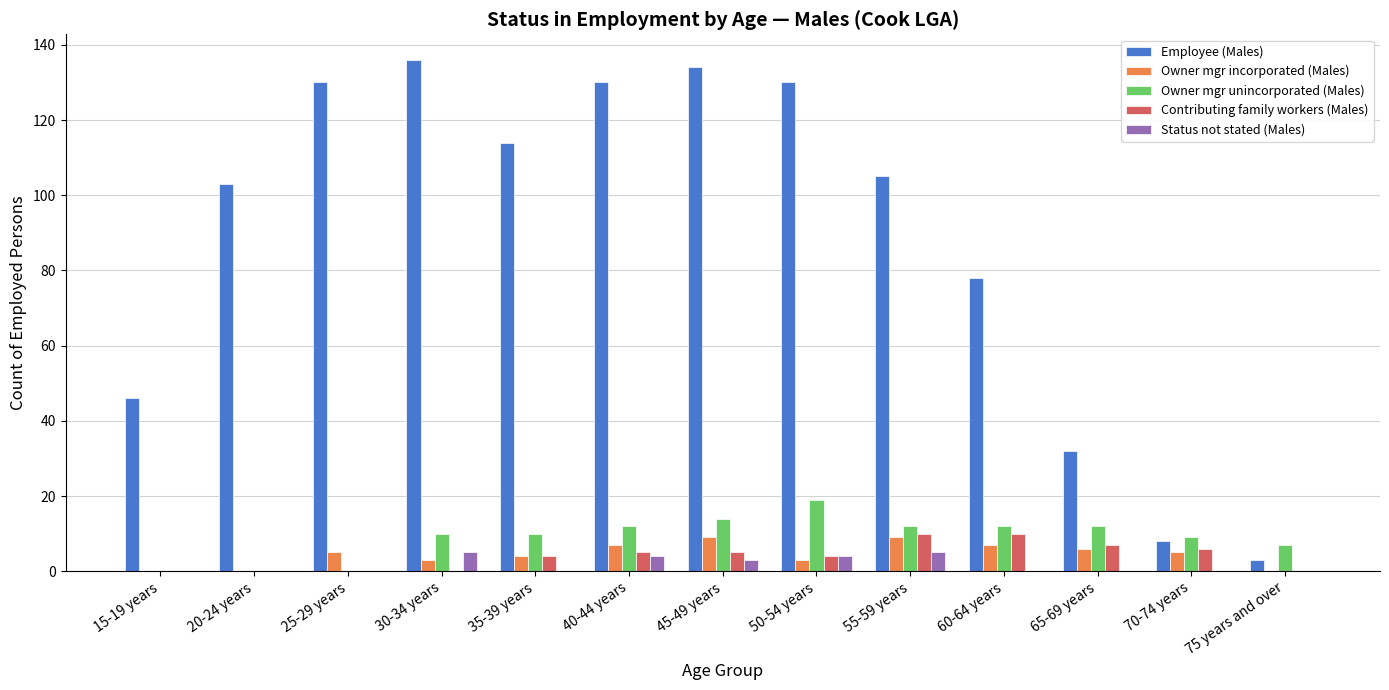

Which series changed the most between 40-44 years and 55-59 years?

Employee (Males)